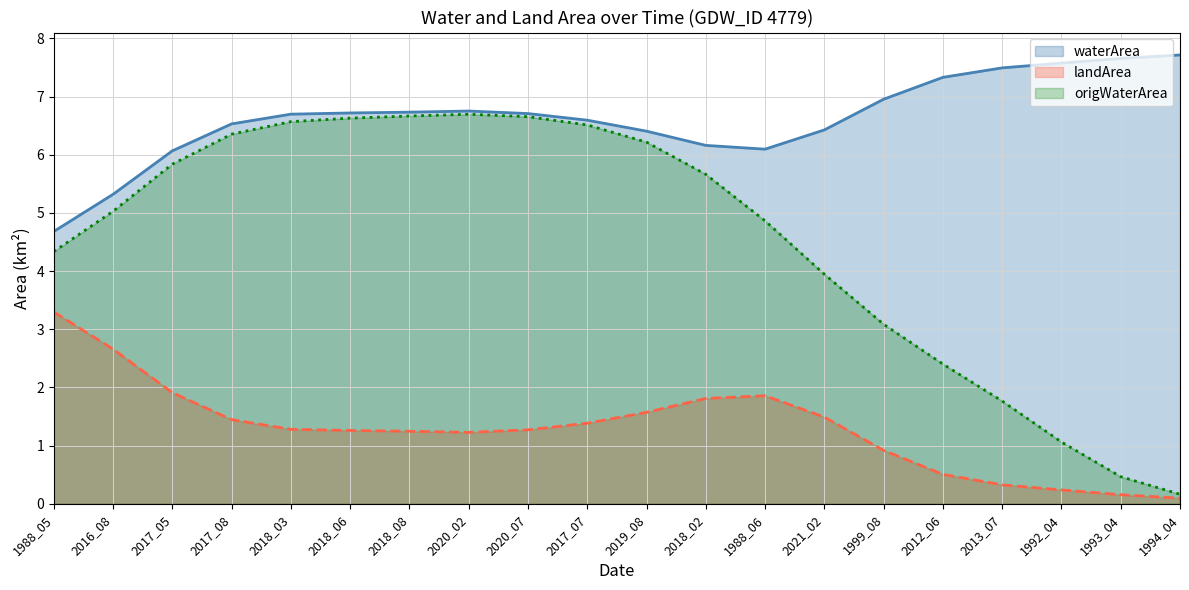

True or false: waterArea and landArea cross at least once.

False